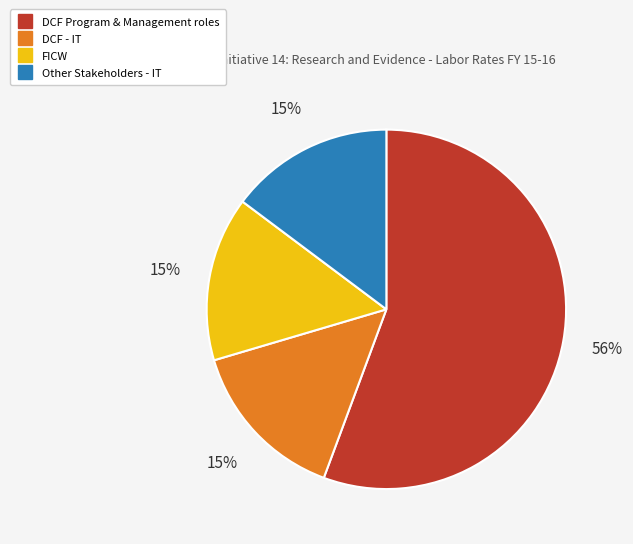

To the nearest percent, what is the difference between the largest and smallest slice percentages?

41%